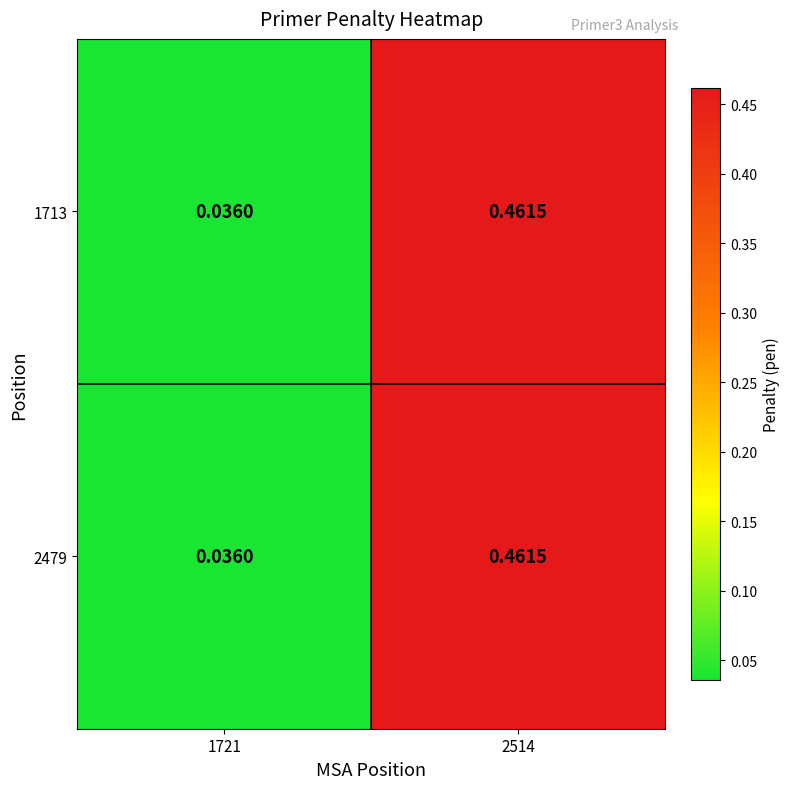

Is the value of 2479 at 1721 greater than the value of 1713 at 2514?

No